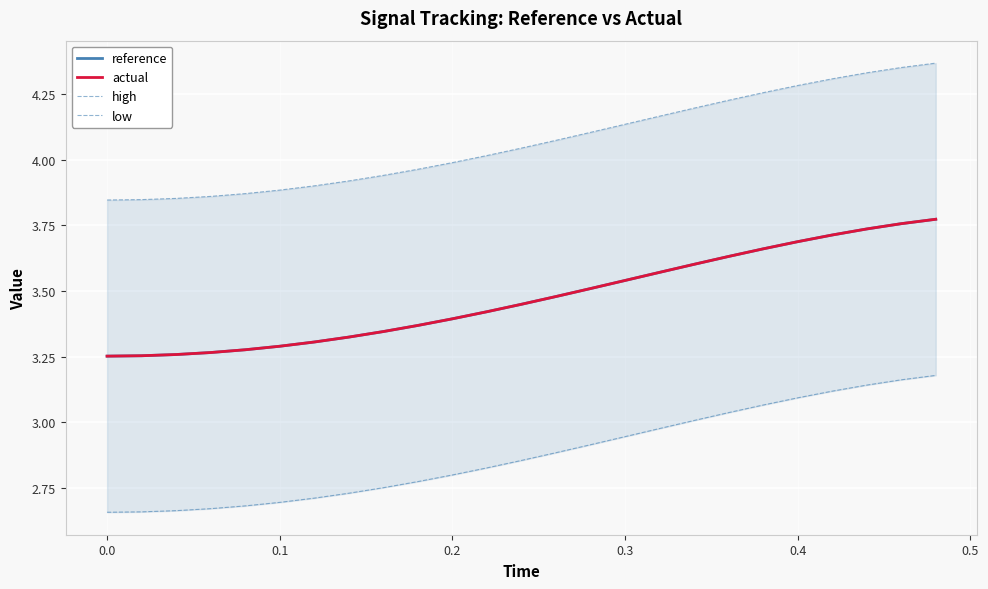

What is the value of the low point at the 17th from the left?

3.0